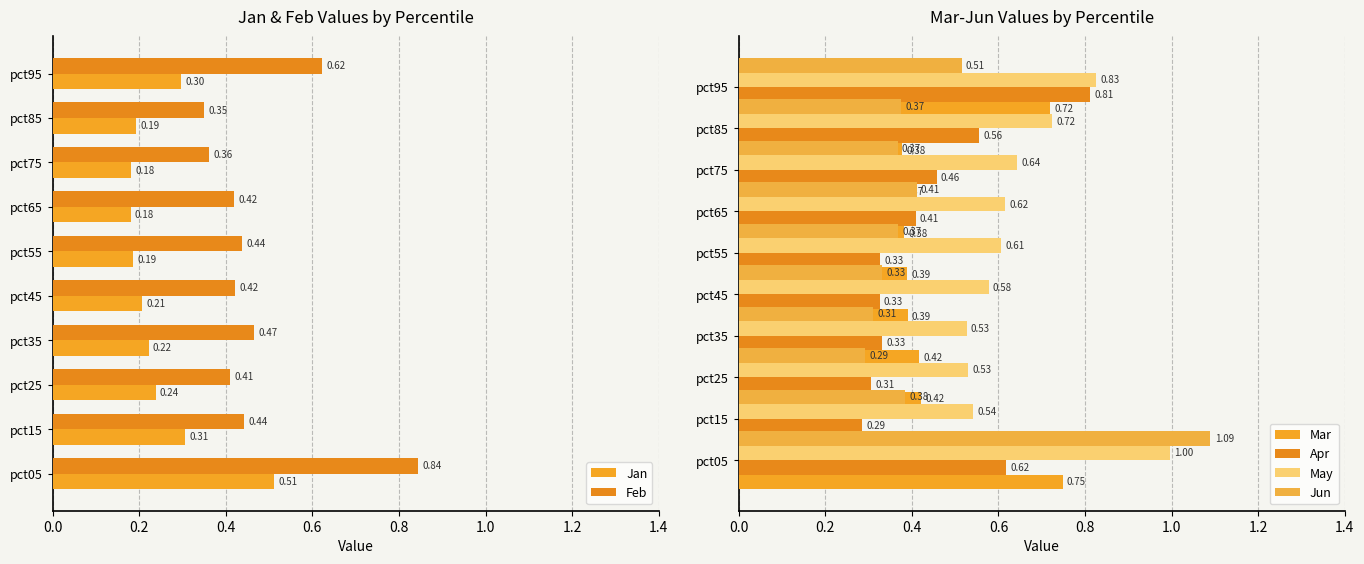

Is it true that Jun equals 0.2 at pct55?

False